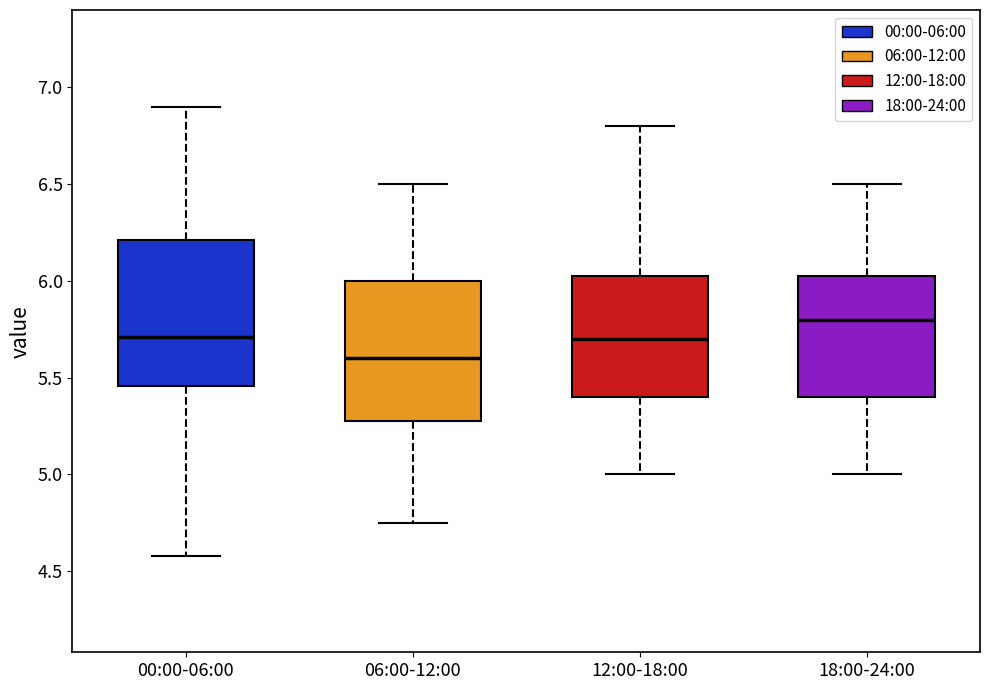

Reading left to right, transcribe this box plot: for each box, give where its median line is, the range the box spans, and where its two whiskers end, as read against the y-axis. The values are not printed on the chart, so give them approximately, as read against the axis.

00:00-06:00: median 5.70, box 5.45 to 6.20, whiskers 4.60 to 6.90
06:00-12:00: median 5.60, box 5.30 to 6.00, whiskers 4.75 to 6.50
12:00-18:00: median 5.70, box 5.40 to 6.05, whiskers 5.00 to 6.80
18:00-24:00: median 5.80, box 5.40 to 6.05, whiskers 5.00 to 6.50